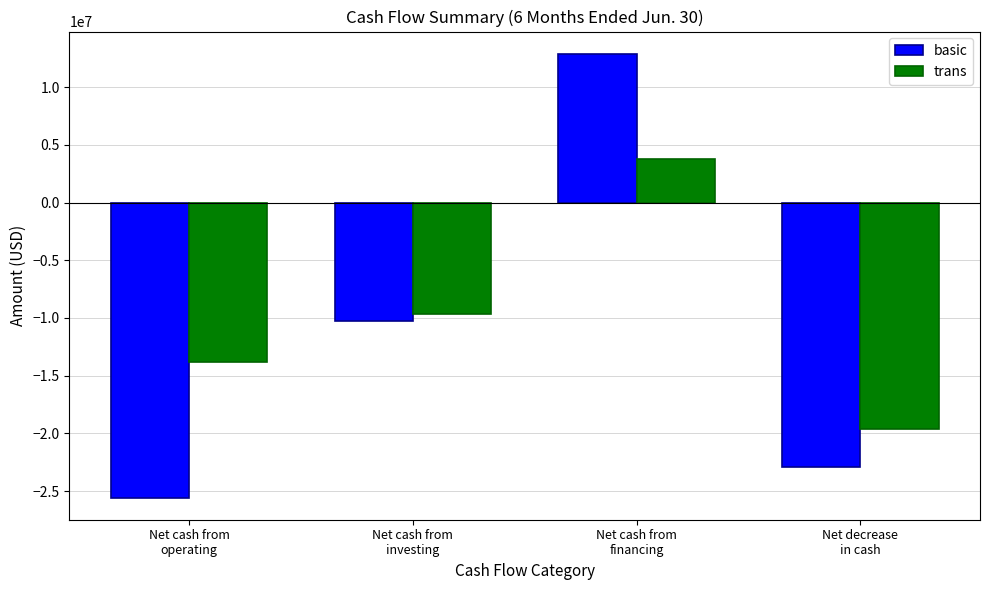

Rank the series by their average value, from highest to lowest.

trans, basic